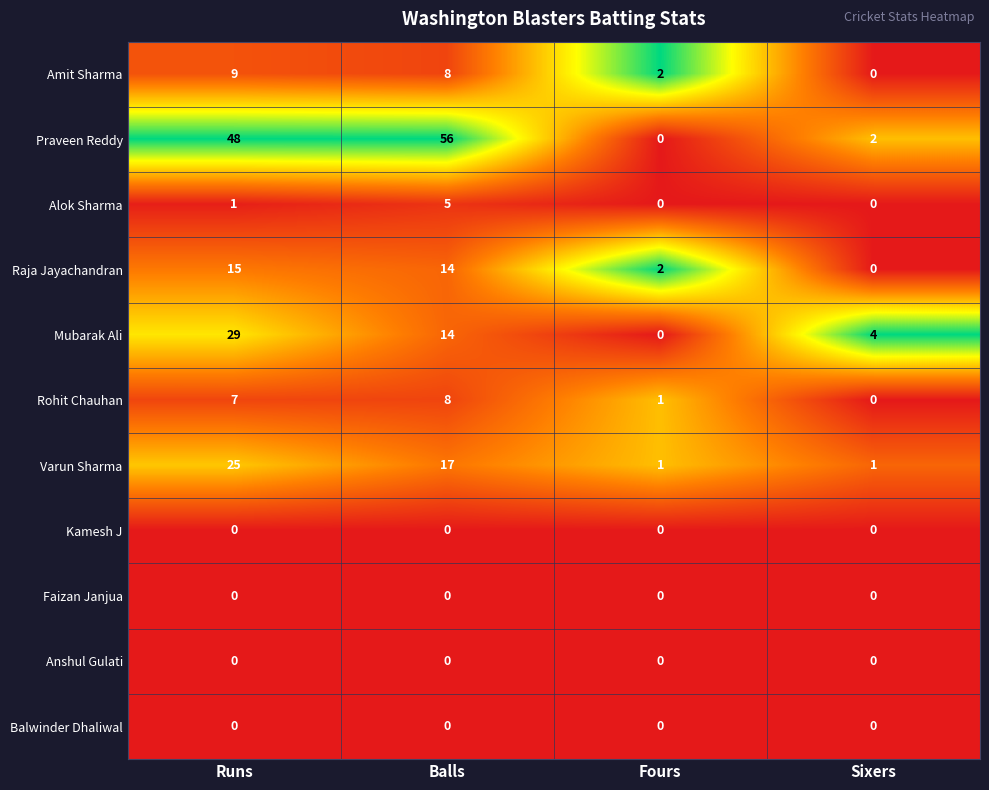

What is the difference between the Mubarak Ali values at Runs and Balls?

15